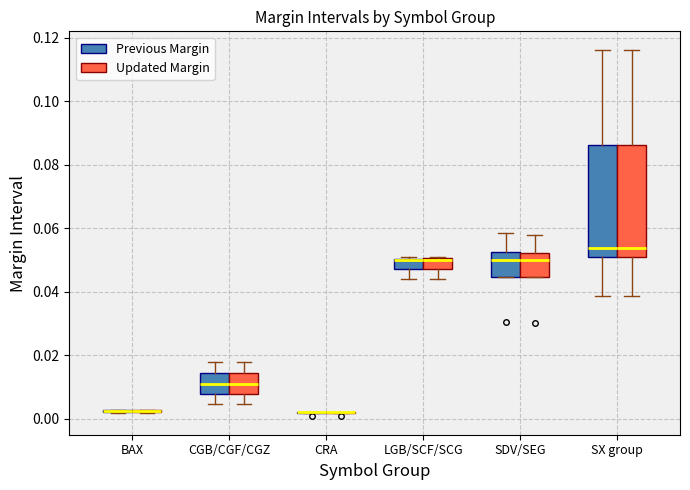

Reading left to right, read every box against the y-axis: the position of its median line, the range the box covers, and the ends of its whiskers. The values are not printed on the chart, so give them approximately, as read against the axis.

BAX (Previous Margin): box collapsed to a line at 0.002, whiskers 0.002 to 0.002
BAX (Updated Margin): box collapsed to a line at 0.002, whiskers 0.002 to 0.002
CGB/CGF/CGZ (Previous Margin): median 0.012, box 0.008 to 0.014, whiskers 0.004 to 0.018
CGB/CGF/CGZ (Updated Margin): median 0.012, box 0.008 to 0.014, whiskers 0.004 to 0.018
CRA (Previous Margin): box collapsed to a line at 0.002, whiskers 0.002 to 0.002
CRA (Updated Margin): box collapsed to a line at 0.002, whiskers 0.002 to 0.002
LGB/SCF/SCG (Previous Margin): median 0.050 (drawn on the box's upper edge), box 0.048 to 0.050, whiskers 0.044 to 0.052
LGB/SCF/SCG (Updated Margin): median 0.050 (drawn on the box's upper edge), box 0.048 to 0.050, whiskers 0.044 to 0.052
SDV/SEG (Previous Margin): median 0.050, box 0.044 to 0.052, whiskers 0.044 to 0.058
SDV/SEG (Updated Margin): median 0.050, box 0.044 to 0.052, whiskers 0.044 to 0.058
SX group (Previous Margin): median 0.054, box 0.050 to 0.086, whiskers 0.038 to 0.116
SX group (Updated Margin): median 0.054, box 0.052 to 0.086, whiskers 0.038 to 0.116